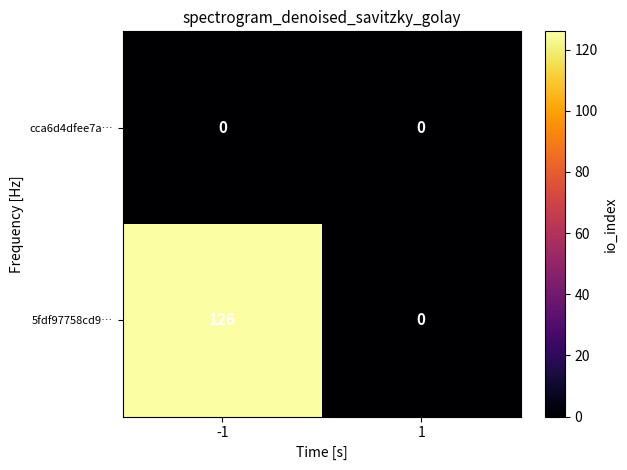

True or false: cca6d4dfee7a… has a value of 0 at 1.

True